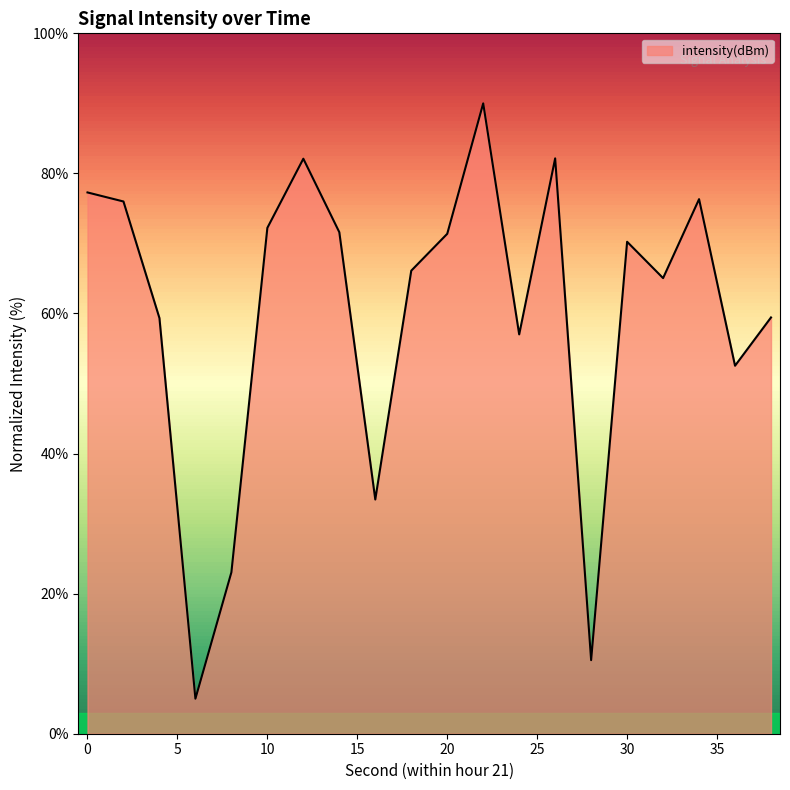

Does the chart display data point markers on the line(s)?

No